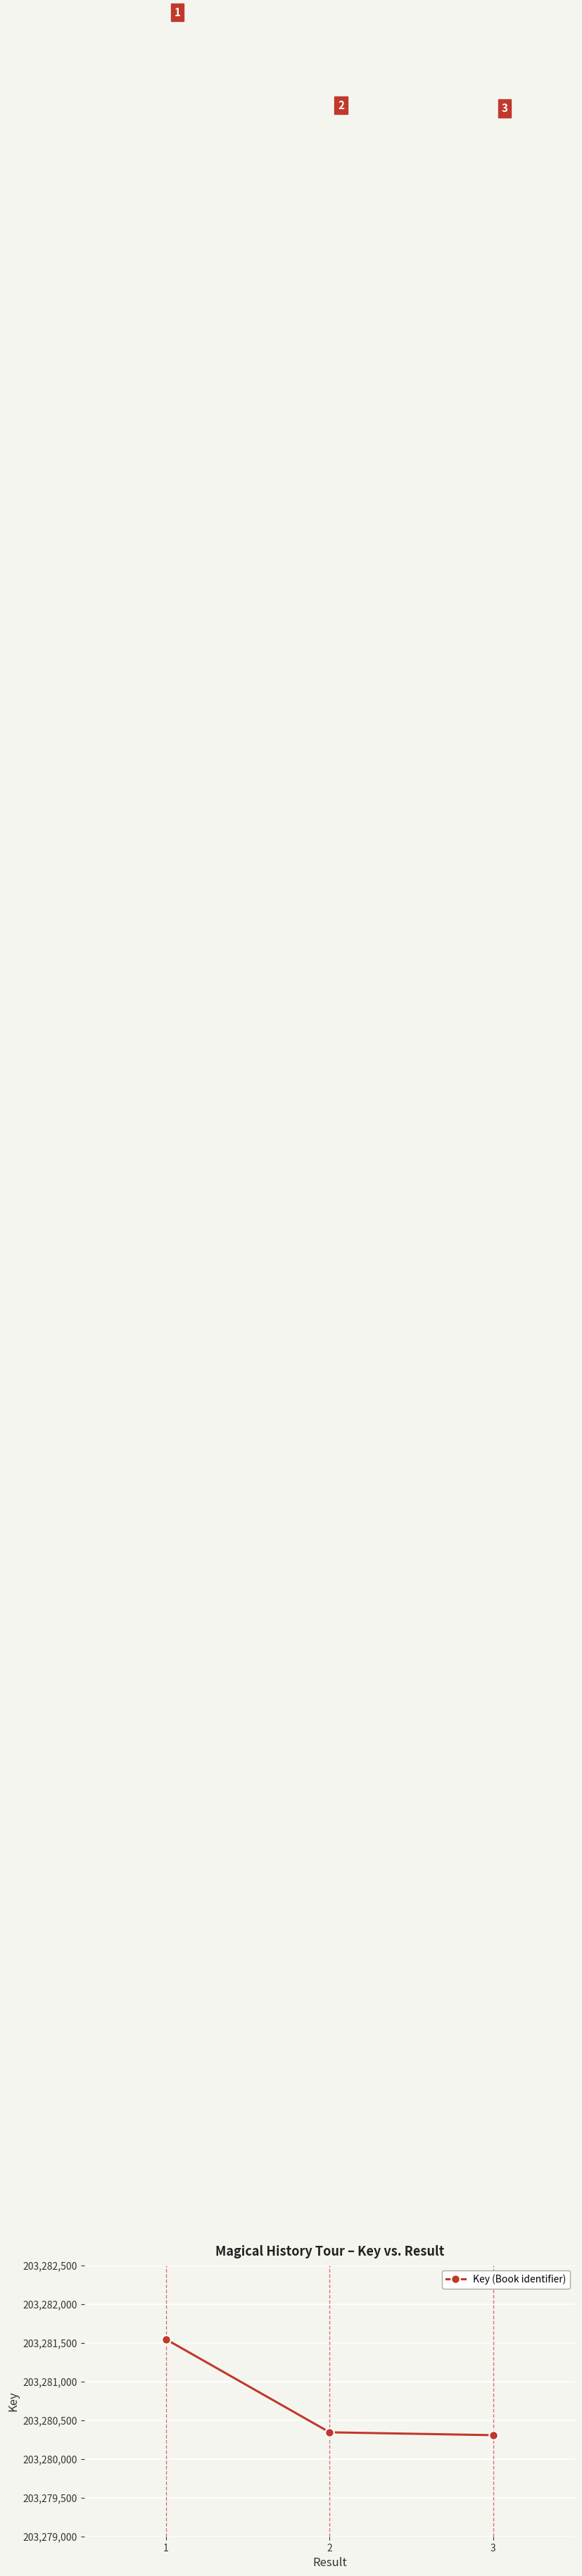

What is the difference between the values at 1 and 3?

1238